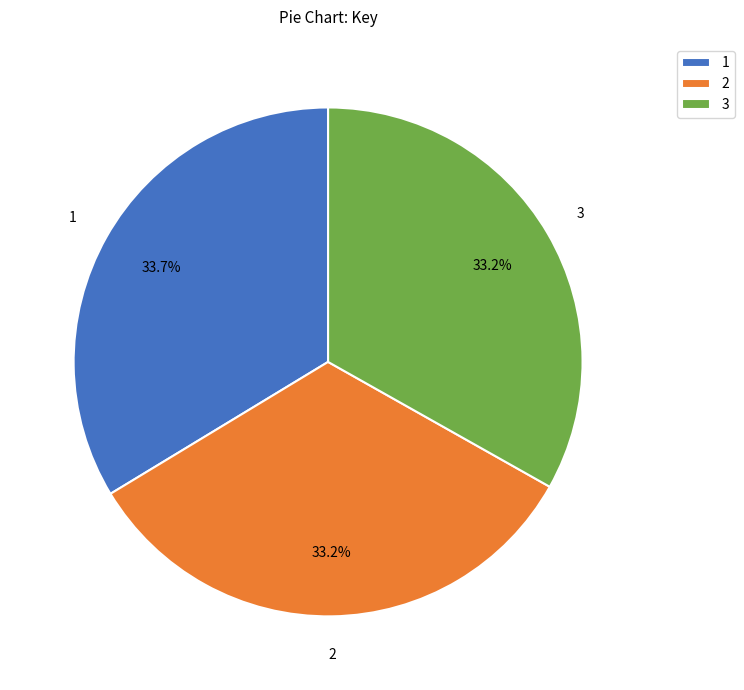

Does 1 represent more than half of the total?

No